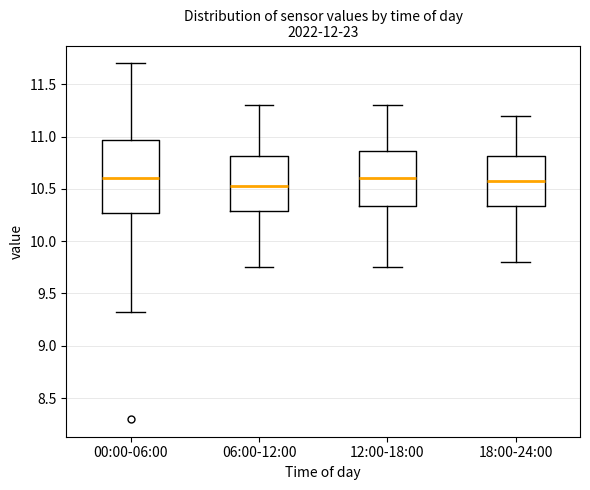

Which box is the tallest, from its lower edge to its upper edge?

00:00-06:00